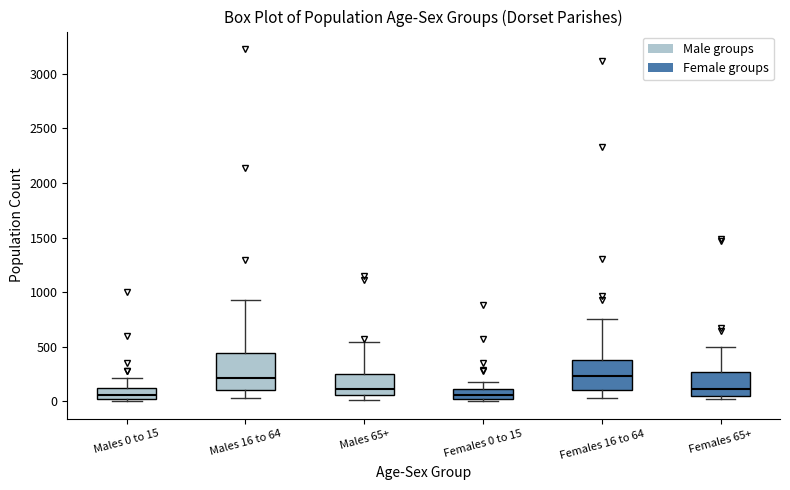

Reading left to right, read every box against the y-axis: the position of its median line, the range the box covers, and the ends of its whiskers. The values are not printed on the chart, so give them approximately, as read against the axis.

Males 0 to 15: median 50, box 0 to 100, whiskers 0 (just below the box's lower edge) to 200
Males 16 to 64: median 200, box 100 to 450, whiskers 50 to 950
Males 65+: median 100, box 50 to 250, whiskers 0 to 550
Females 0 to 15: median 50, box 0 to 100, whiskers 0 (just below the box's lower edge) to 150
Females 16 to 64: median 250, box 100 to 400, whiskers 50 to 750
Females 65+: median 100, box 50 to 250, whiskers 0 to 500